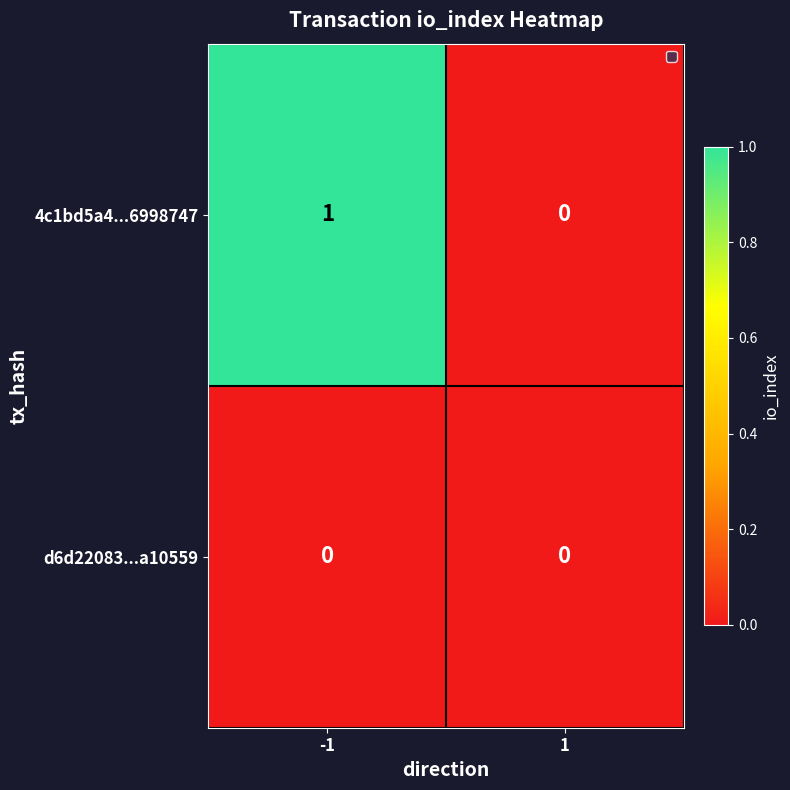

Reading left to right, extract all data points from this chart.

4c1bd5a4...6998747: -1=1	1=0
d6d22083...a10559: -1=0	1=0